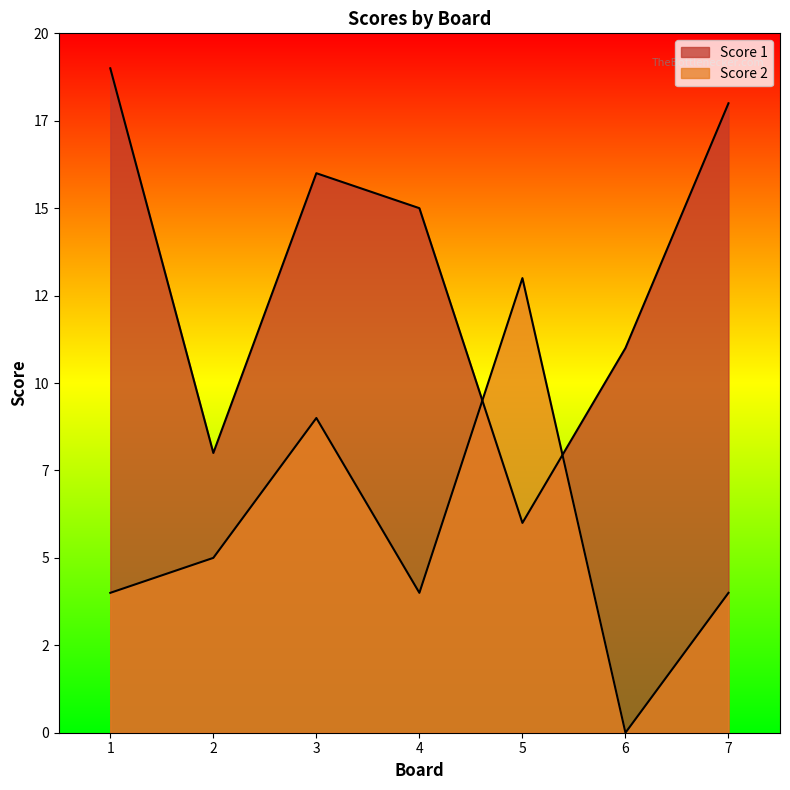

How many categories are shown in the chart?

7